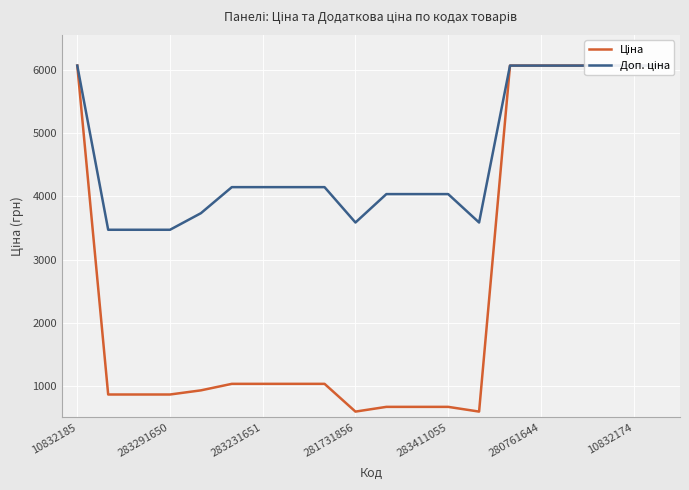

At which label does Доп. ціна reach its peak?

10832185